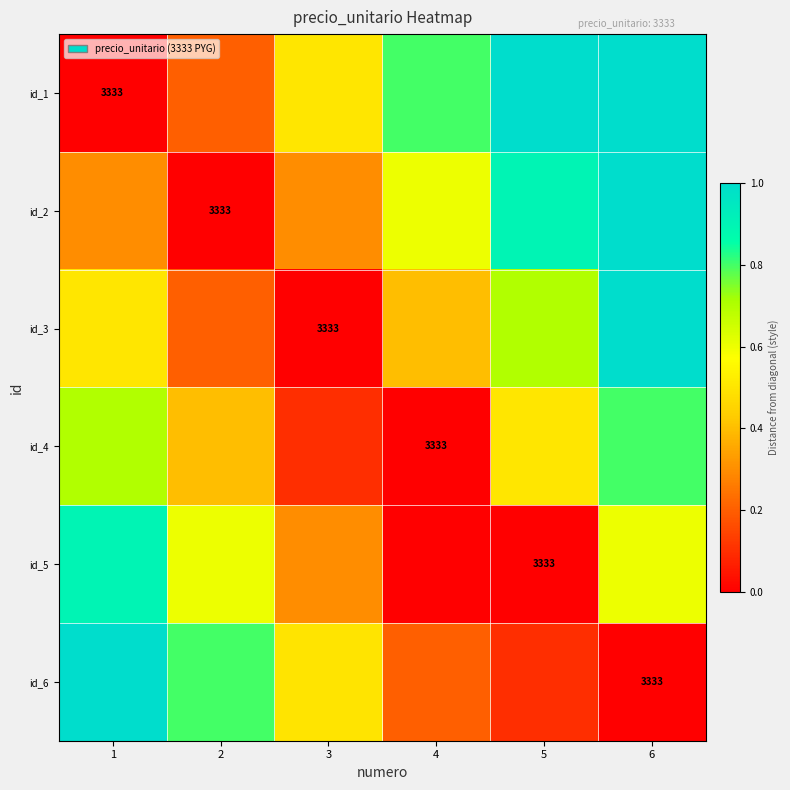

What value does the id_2 series have at 4?

0.6